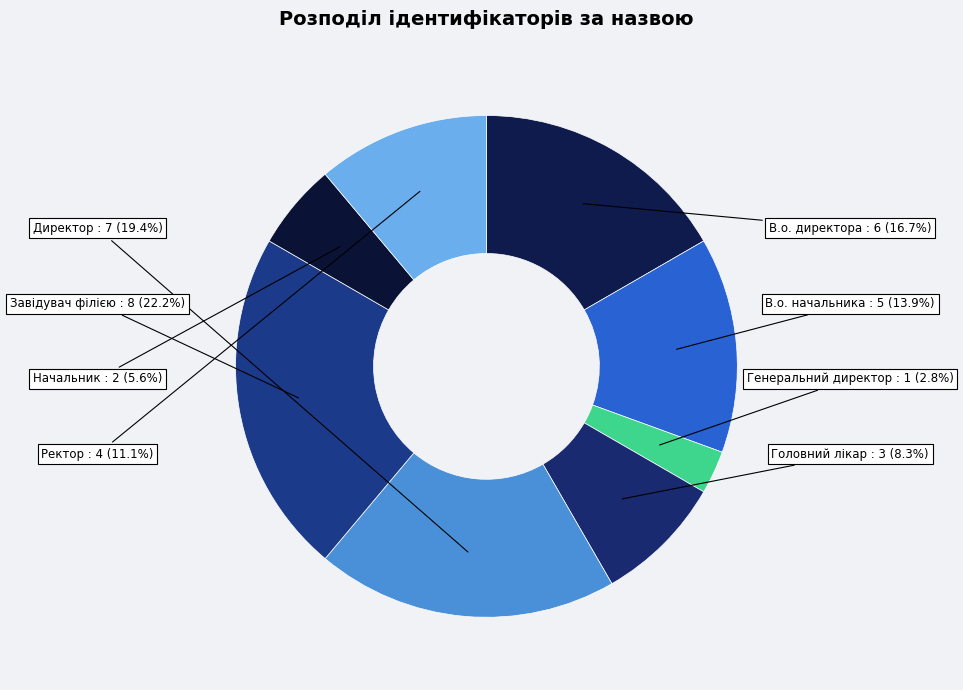

To the nearest percent, what percentage of the pie is Головний лікар?

8%